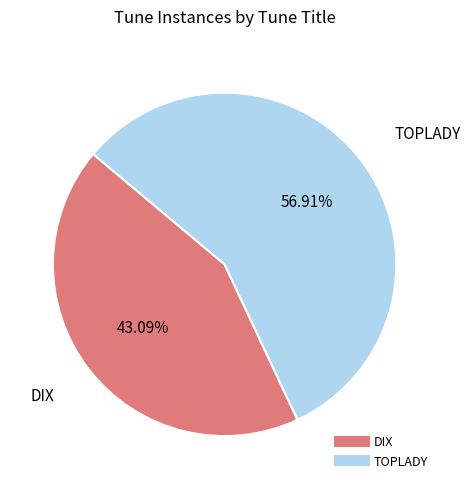

Combined, do TOPLADY and DIX account for over 50%?

Yes